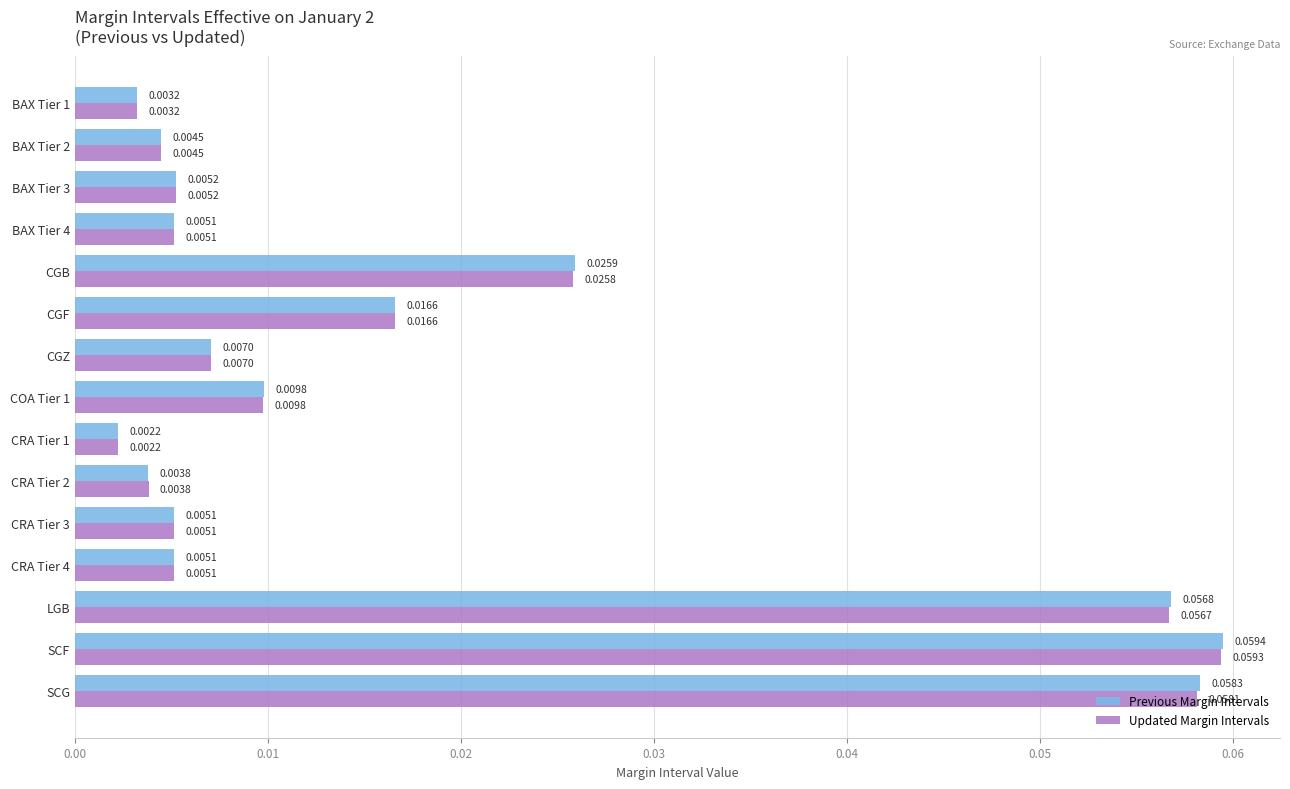

Which category has the highest value in the Updated Margin Intervals series?

SCF